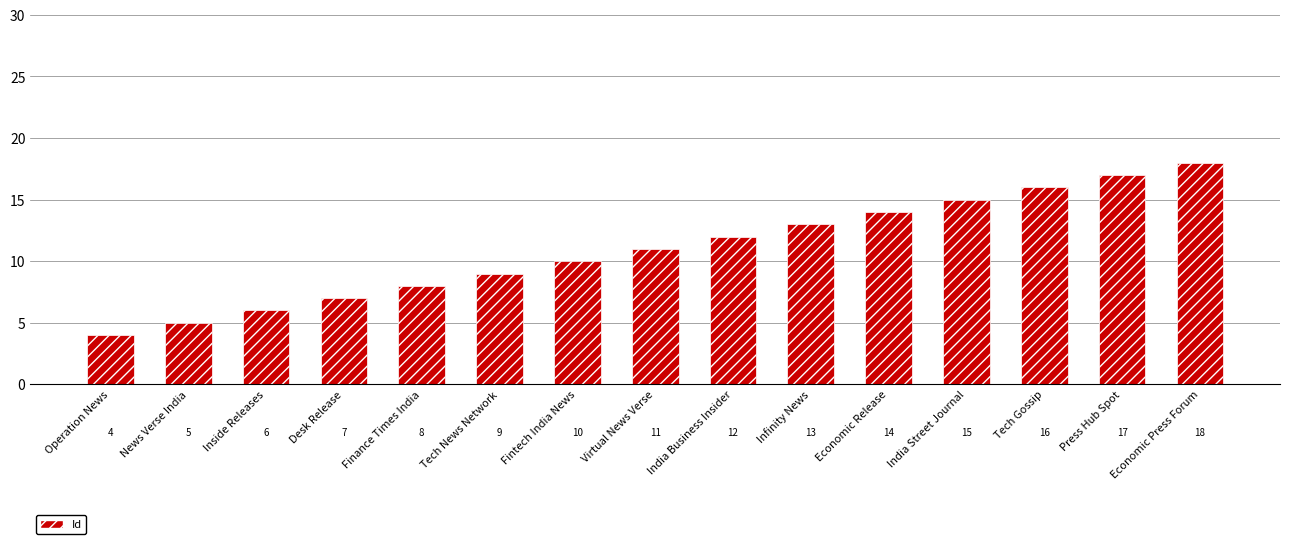

What is the ratio of the value at Finance Times India to the value at Operation News?

2.0